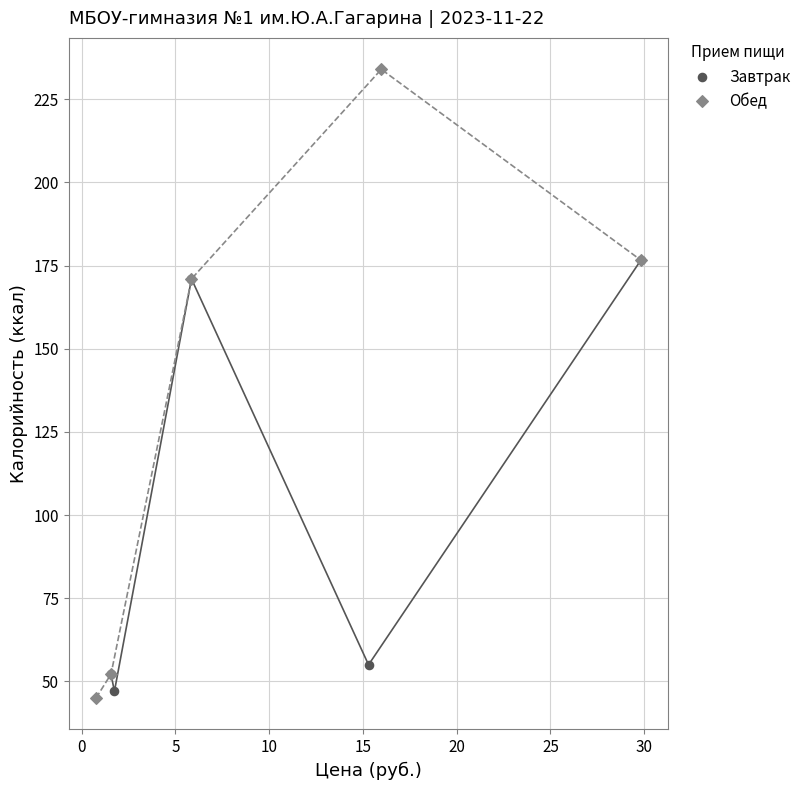

Which series reaches the maximum Y coordinate?

Обед